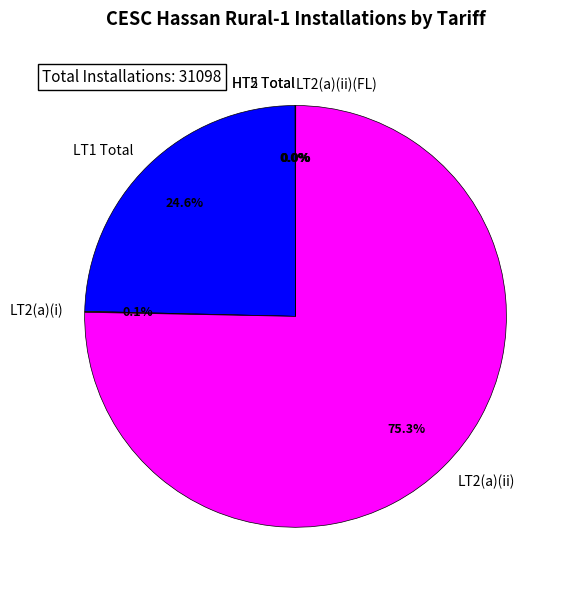

What is the largest slice in the pie chart?

LT2(a)(ii)